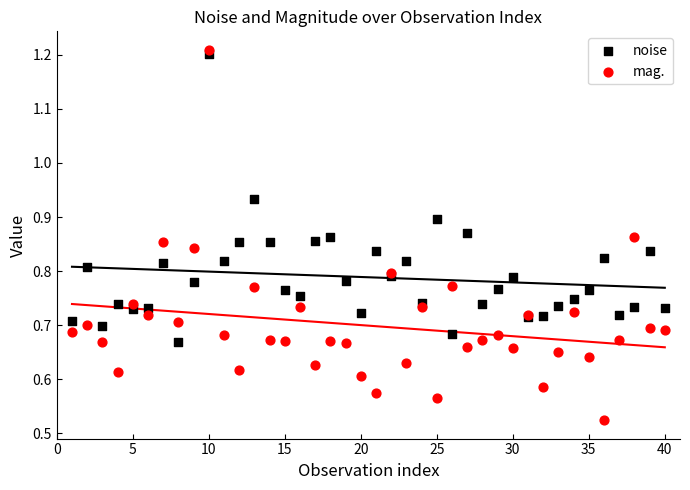

Which series has the widest spread of Y values?

mag.